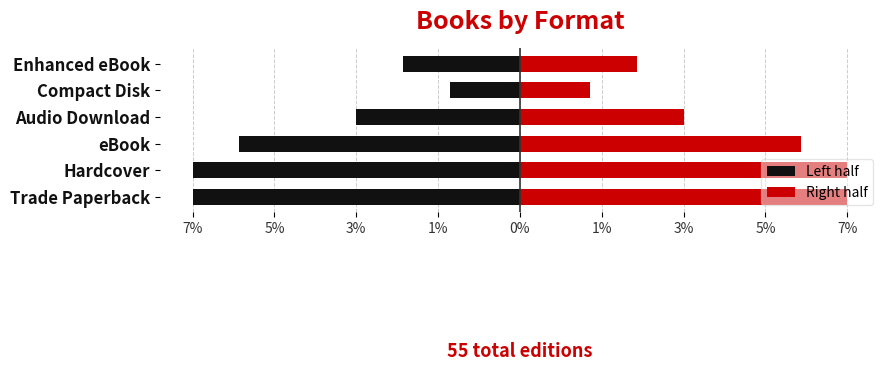

What is the difference between the second highest and second lowest values in the Left half series?

4.5